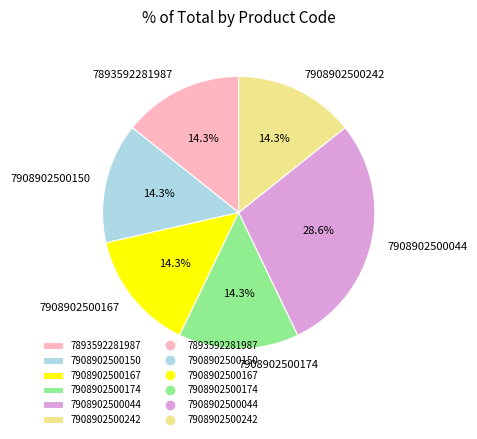

Which slice is the largest?

7908902500044